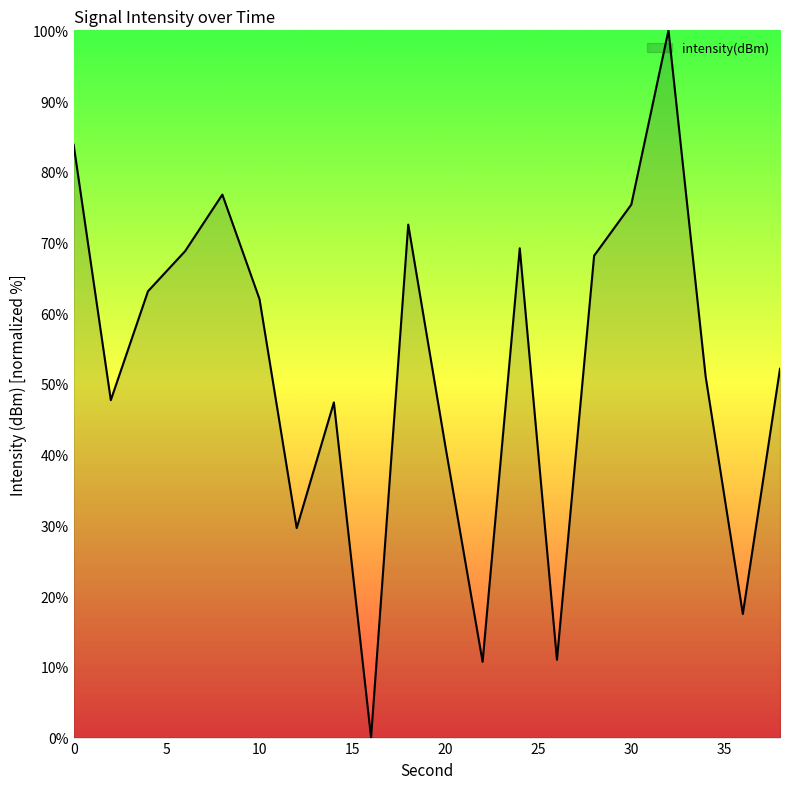

What is the greatest value displayed?

100.0